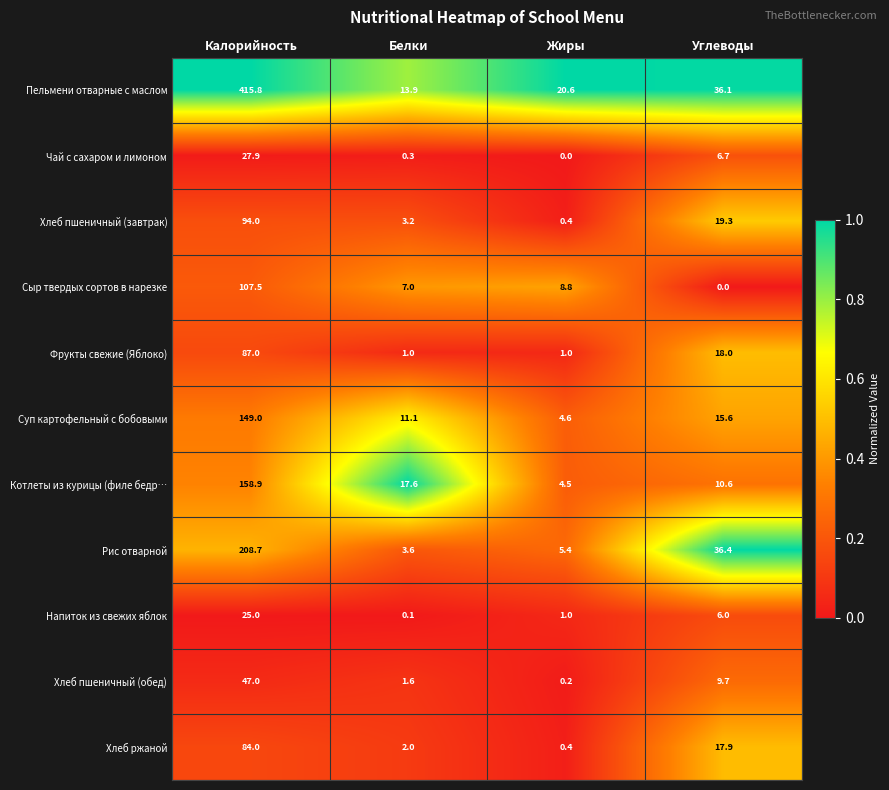

At which category does the chart reach its peak across all series?

Калорийность